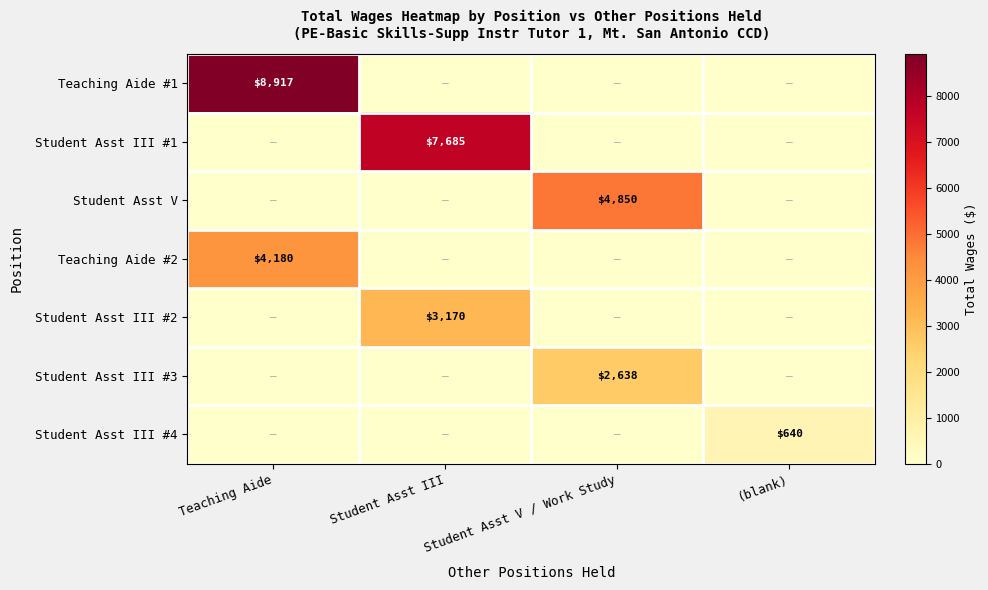

True or false: Teaching Aide #1 has a value of 8917 at Teaching Aide.

True